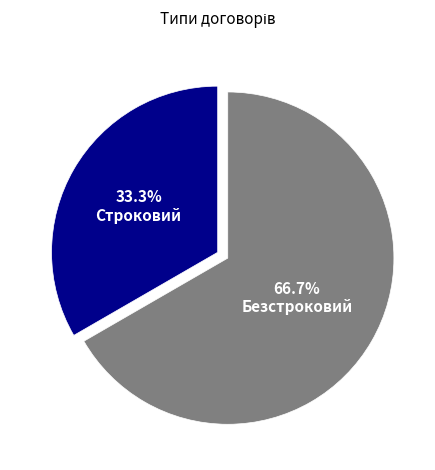

To the nearest percent, what is the difference between the Строковий and Безстроковий slice percentages?

33%